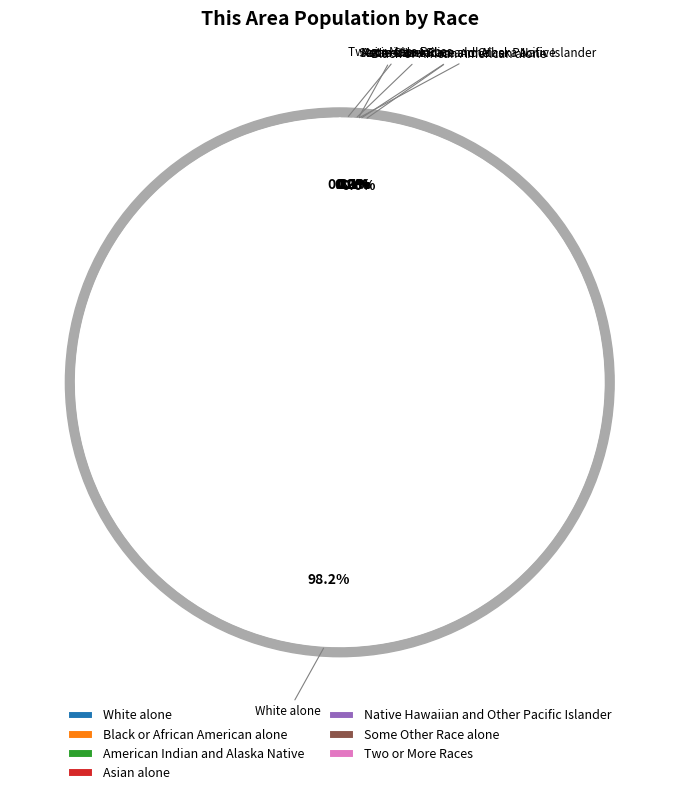

Which category has the smallest portion of the pie?

Native Hawaiian and Other Pacific Islander